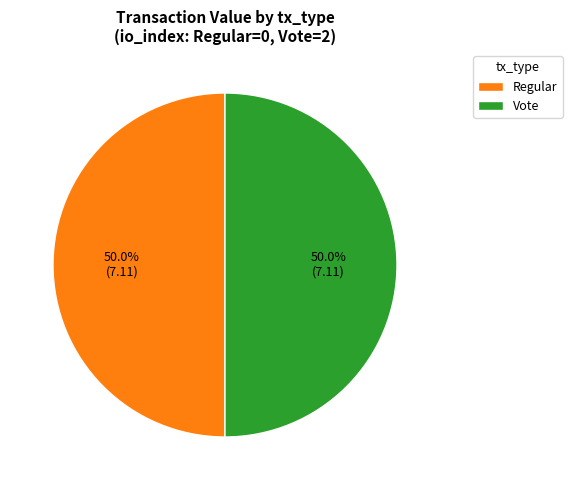

What is the ratio of the value at Regular to the value at Vote?

1.0